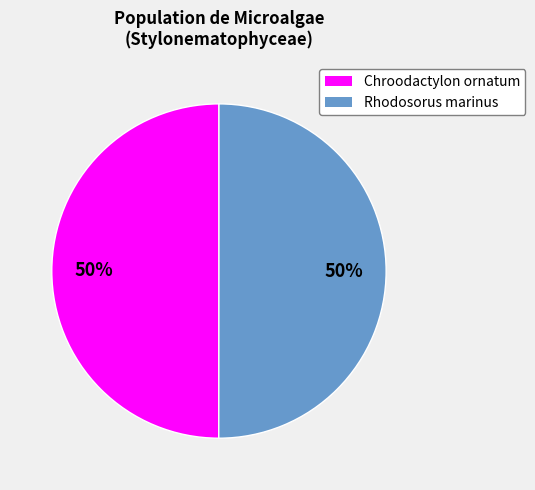

To the nearest percent, what is the average slice percentage?

50%